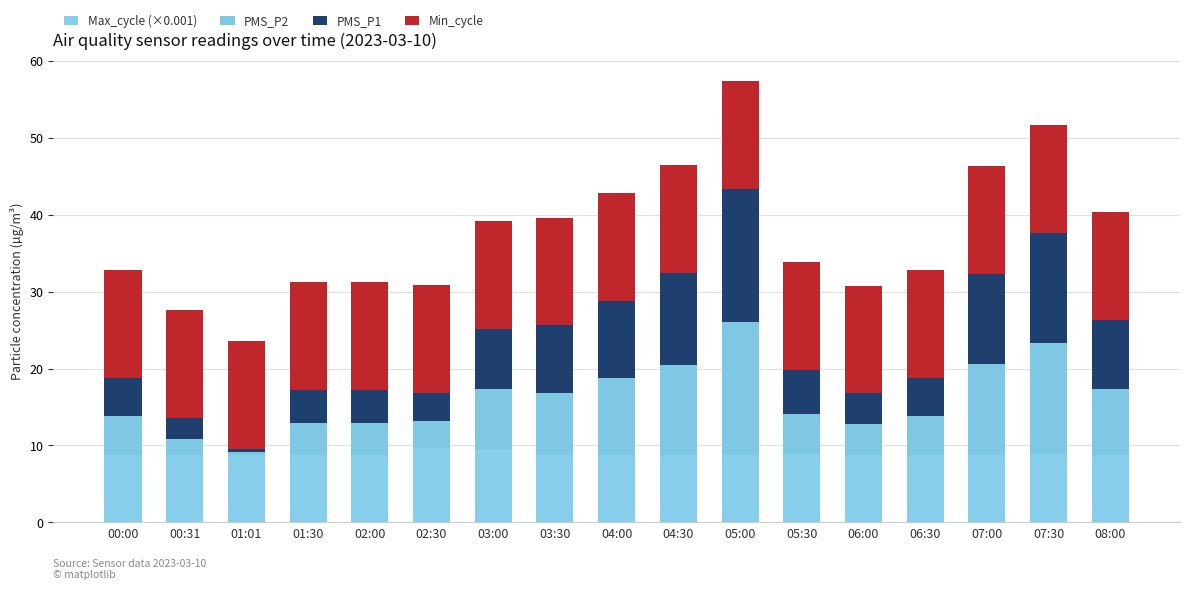

Between 00:00 and 03:00, which series saw the biggest shift?

PMS_P2